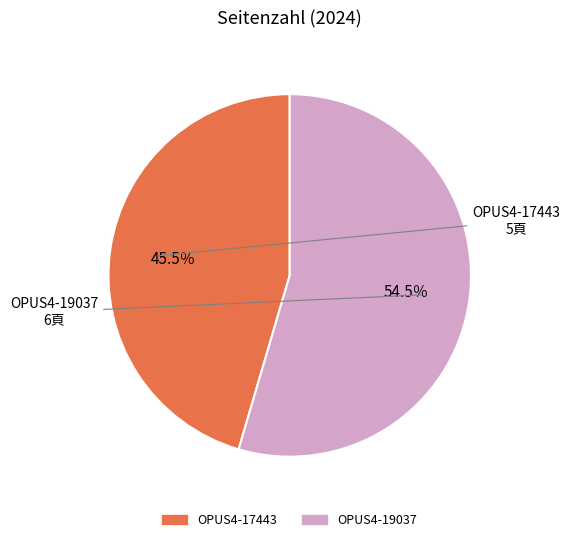

Which category has the smallest portion of the pie?

OPUS4-17443